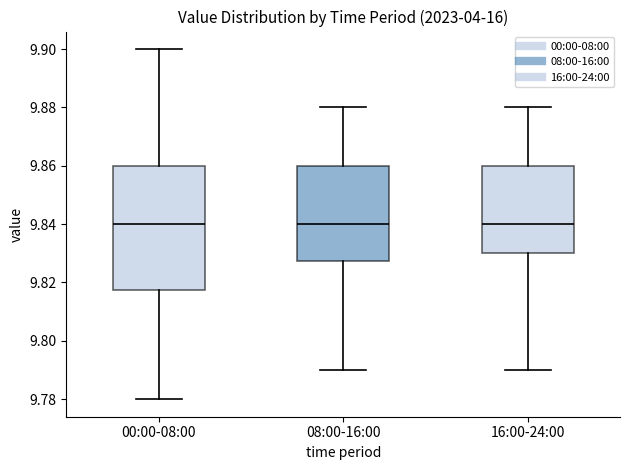

Where does the upper whisker of the box for 08:00-16:00 end on the y-axis? The values are not printed on the chart, so give them approximately, as read against the axis.

9.880